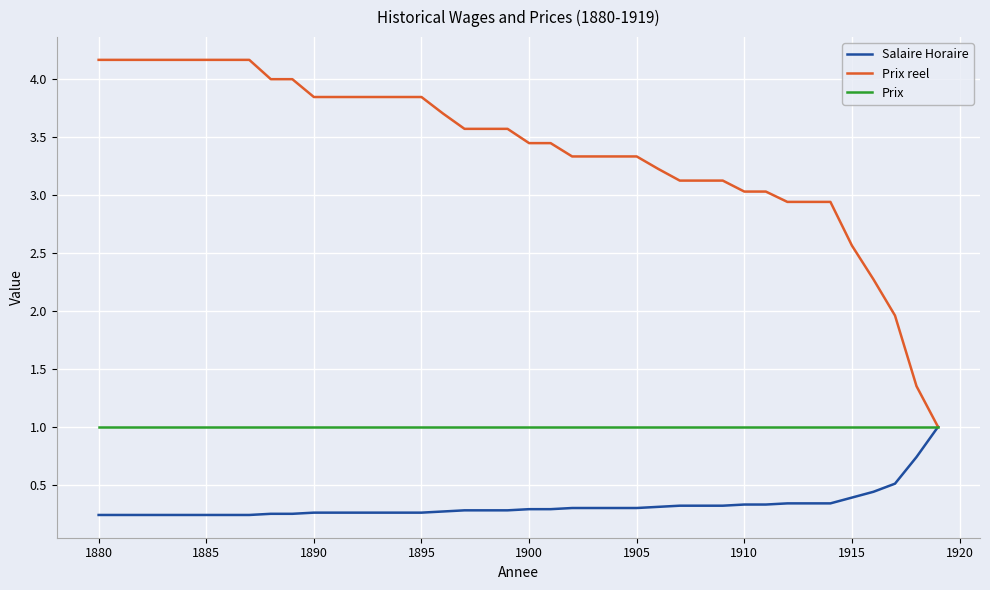

Which series has the widest spread of values?

Prix reel